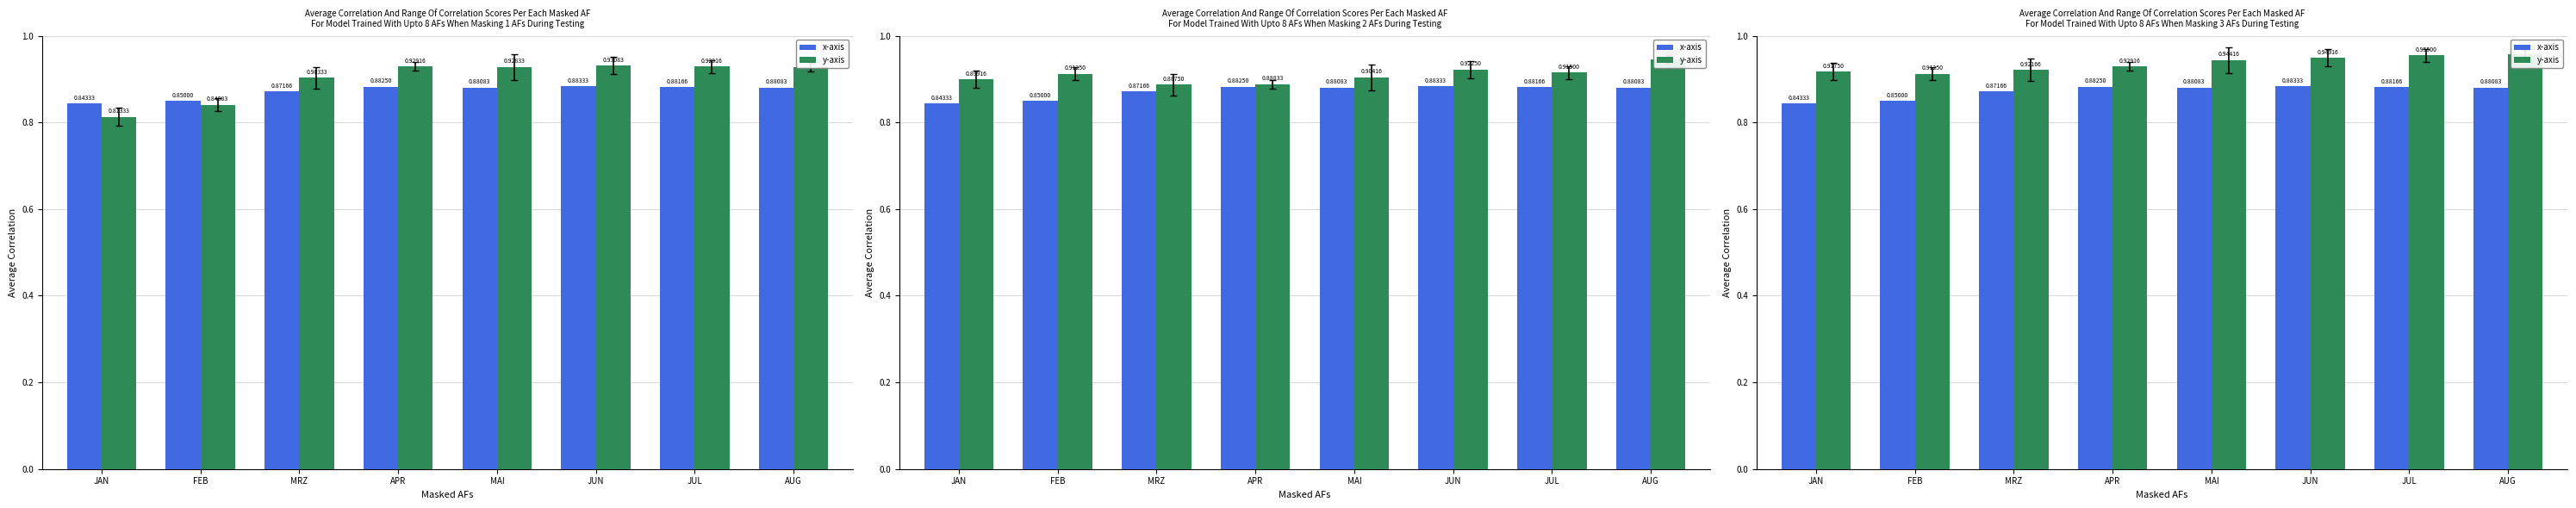

How many bars are there in each group?

2